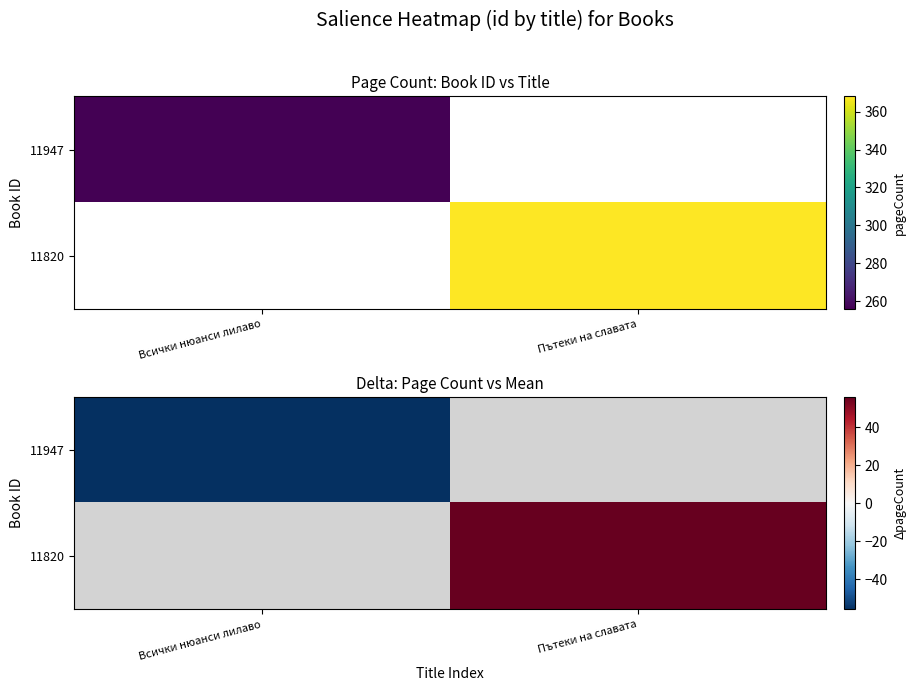

What is the greatest value displayed?

56.0